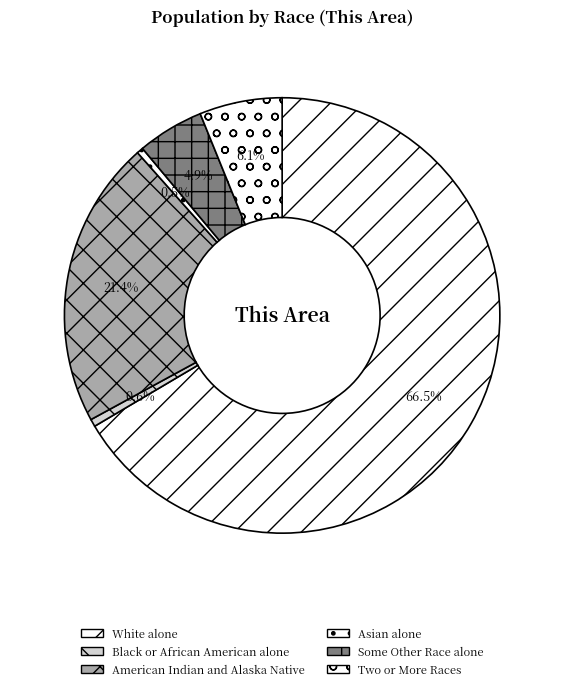

How much of the chart is everything except Black or African American alone?

99.4%